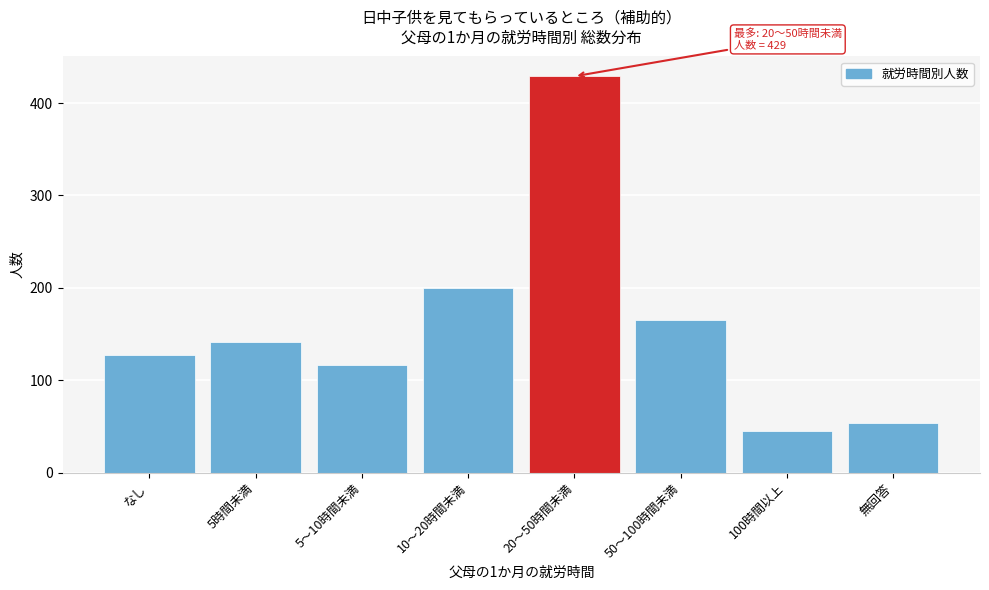

Reading left to right, extract all data points from this chart.

なし=127	5時間未満=141	5～10時間未満=117	10～20時間未満=200	20～50時間未満=429	50～100時間未満=165	100時間以上=45	無回答=54